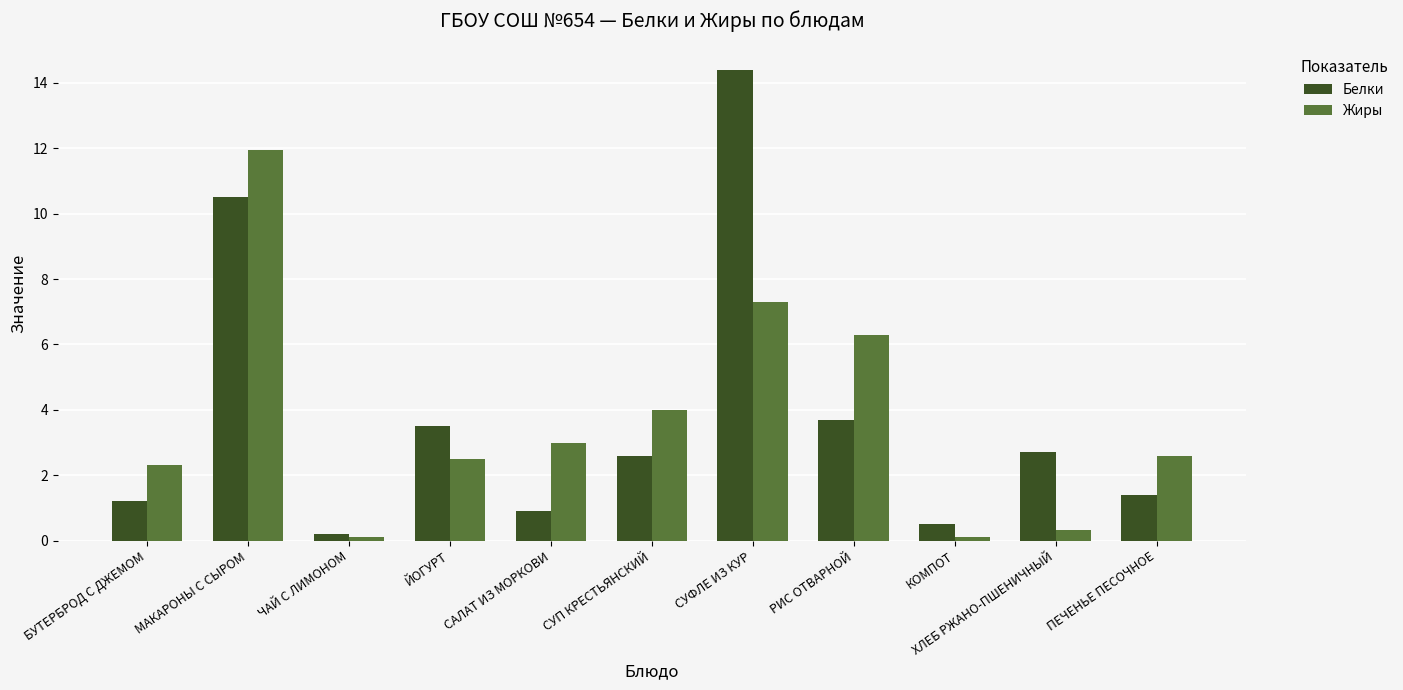

How many bars are there in each group?

2